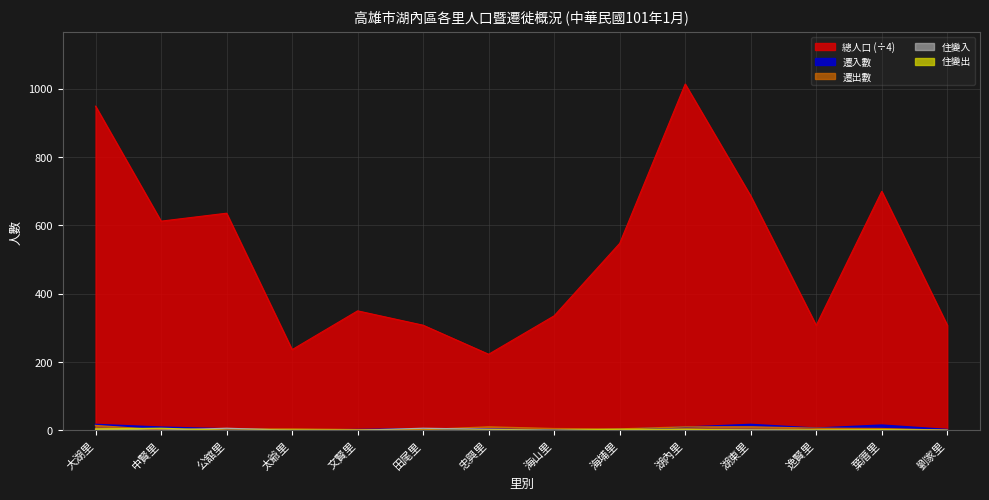

How many intersections are there between 遷出數 and 住變入?

4